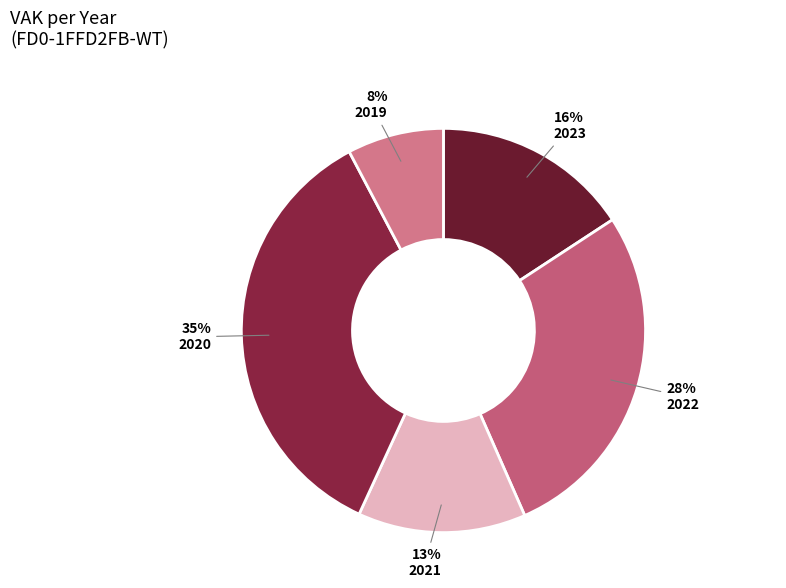

How much of the chart is everything except 2021?

86.6%